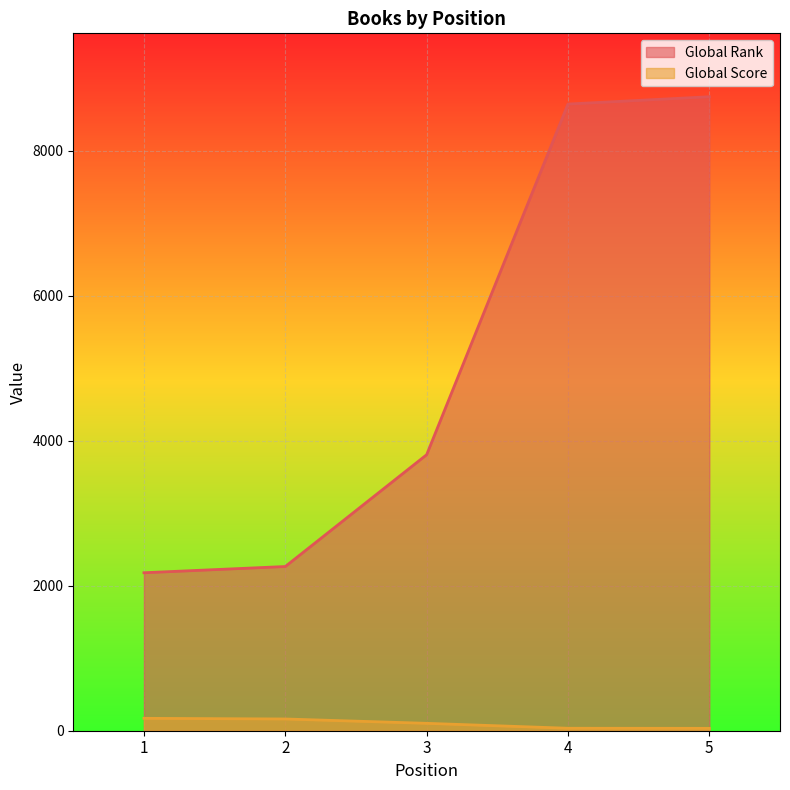

Is it true that Global Rank equals 537 at 2?

False